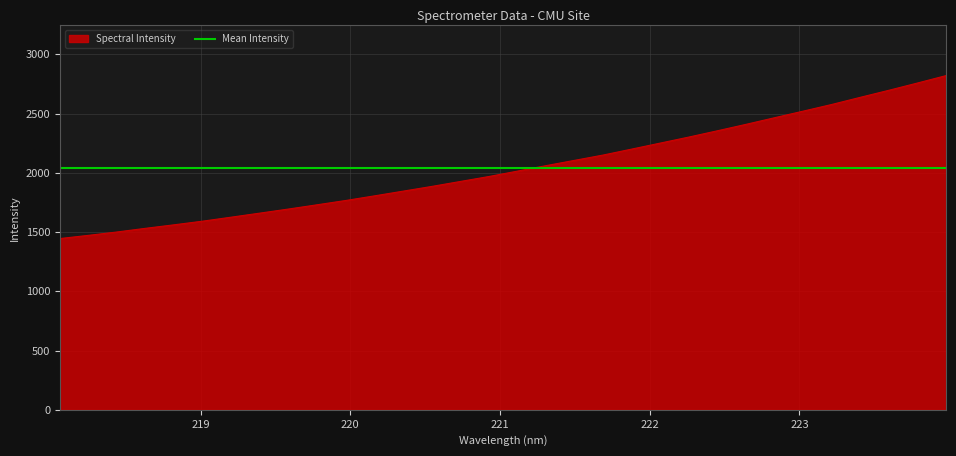

Rank the categories by value from highest to lowest.

223.9802, 223.7895, 223.5987, 223.408, 223.2172, 223.0264, 222.8355, 222.6447, 222.4538, 222.263, 222.0721, 221.8812, 221.6902, 221.4993, 221.3083, 221.1174, 220.9264, 220.7354, 220.5444, 220.3533, 220.1623, 219.9712, 219.7801, 219.589, 219.3979, 219.2067, 219.0156, 218.8244, 218.6332, 218.442, 218.2508, 218.0596